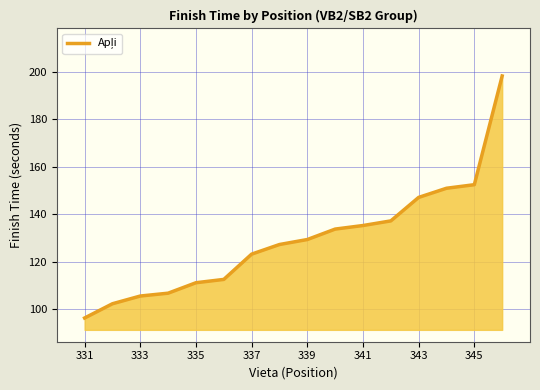

What is the smallest value displayed?

96.3